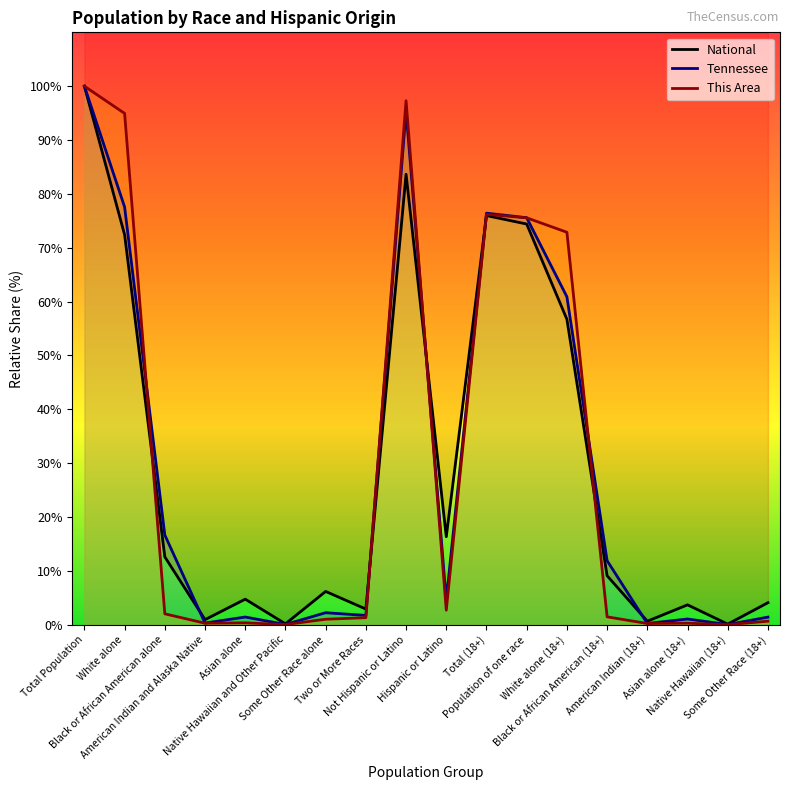

How many values in the This Area series exceed 1?

11